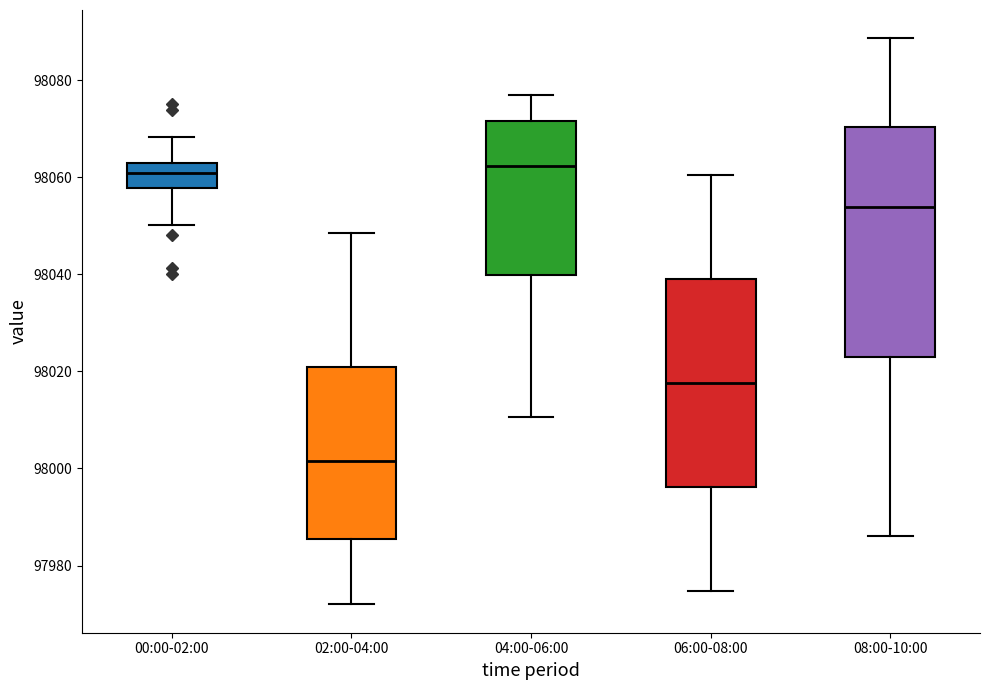

Reading left to right, transcribe this box plot: for each box, give where its median line is, the range the box spans, and where its two whiskers end, as read against the y-axis. The values are not printed on the chart, so give them approximately, as read against the axis.

00:00-02:00: median 98060, box 98058 to 98062, whiskers 98050 to 98068
02:00-04:00: median 98002, box 97986 to 98020, whiskers 97972 to 98048
04:00-06:00: median 98062, box 98040 to 98072, whiskers 98010 to 98078
06:00-08:00: median 98018, box 97996 to 98040, whiskers 97974 to 98060
08:00-10:00: median 98054, box 98024 to 98070, whiskers 97986 to 98088